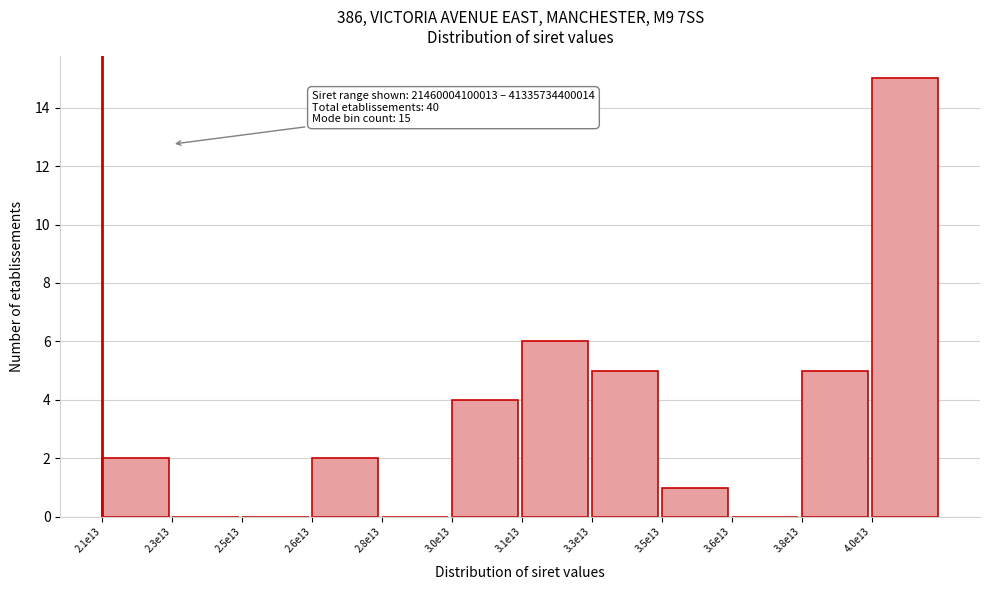

Reading left to right, what are all the values shown in this chart?

2.1e13=2	2.3e13=0	2.5e13=0	2.6e13=2	2.8e13=0	3.0e13=4	3.1e13=6	3.3e13=5	3.5e13=1	3.6e13=0	3.8e13=5	4.0e13=15